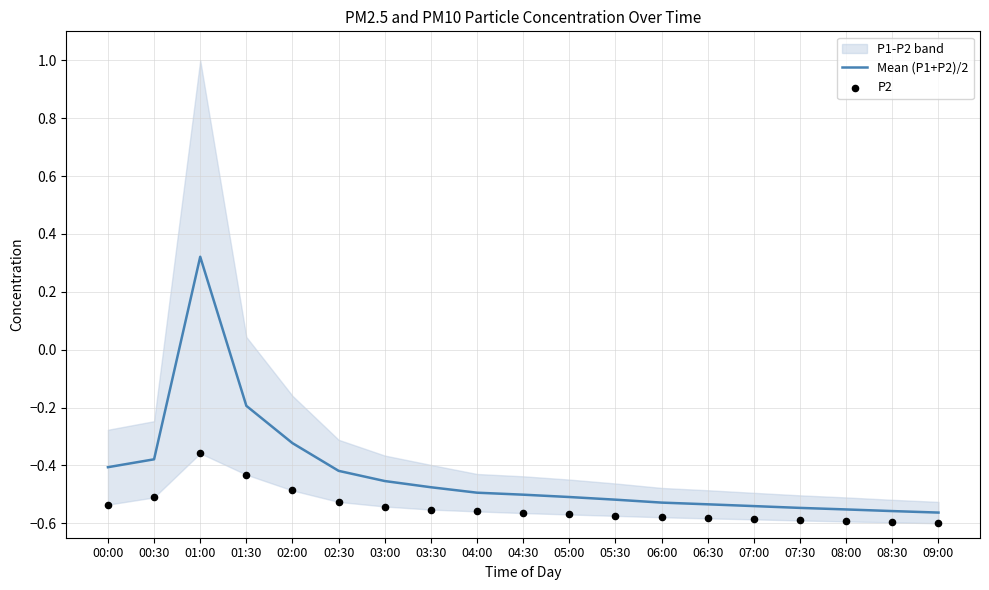

Which series has the largest total across all categories?

Mean (P1+P2)/2